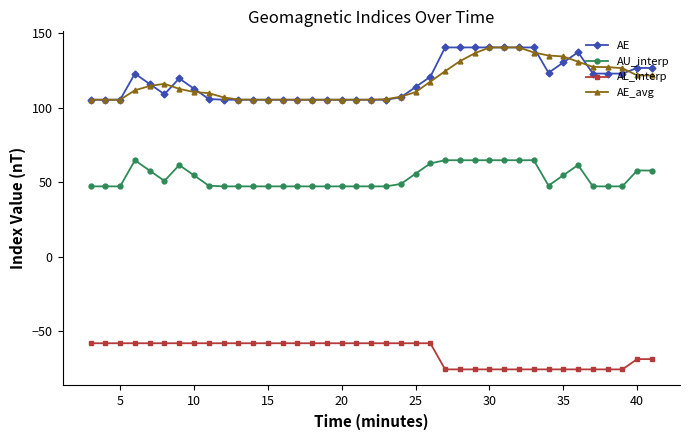

What is the minimum value for AU_interp?

47.1